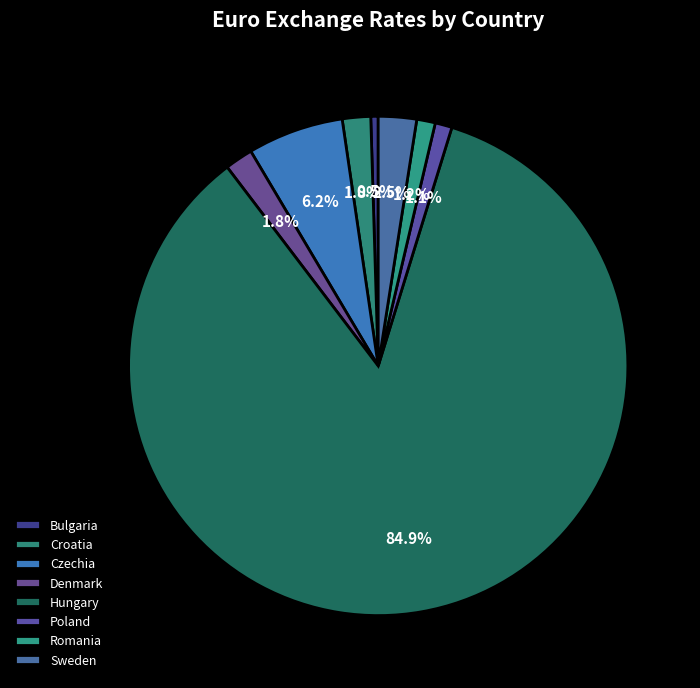

Is there any slice that represents more than half of the pie?

Yes